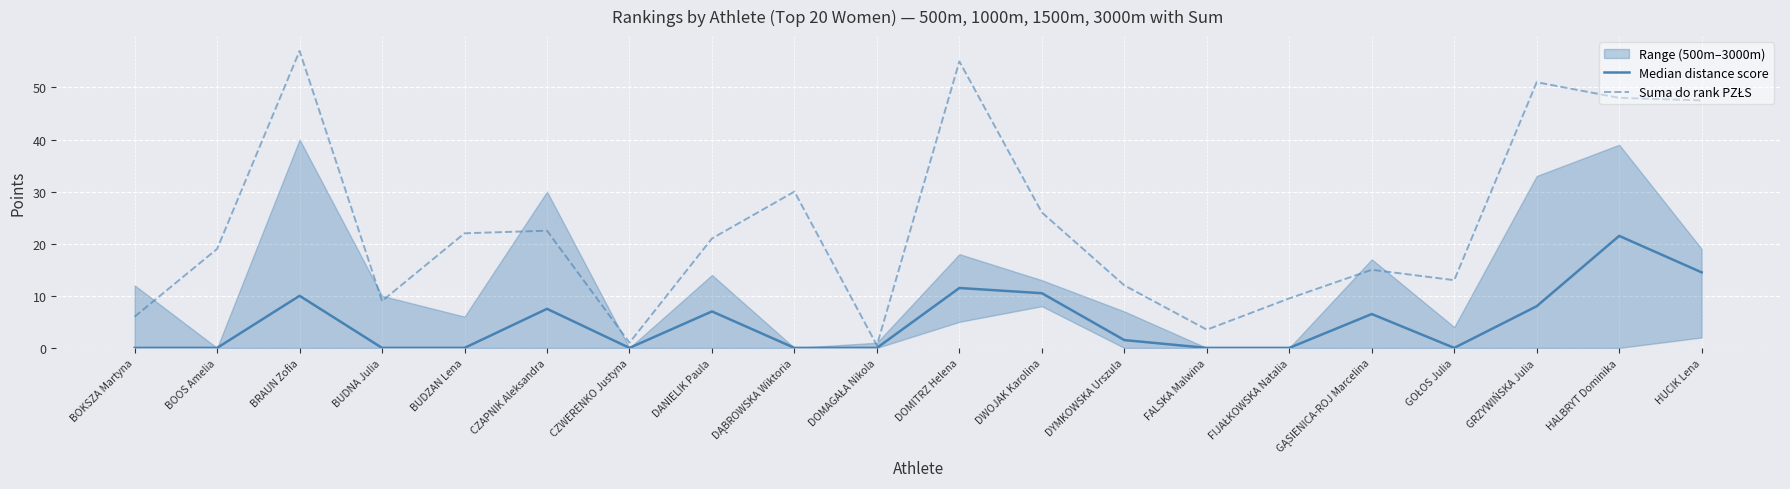

True or false: Suma do rank PZŁS and Median distance score cross at least once.

False